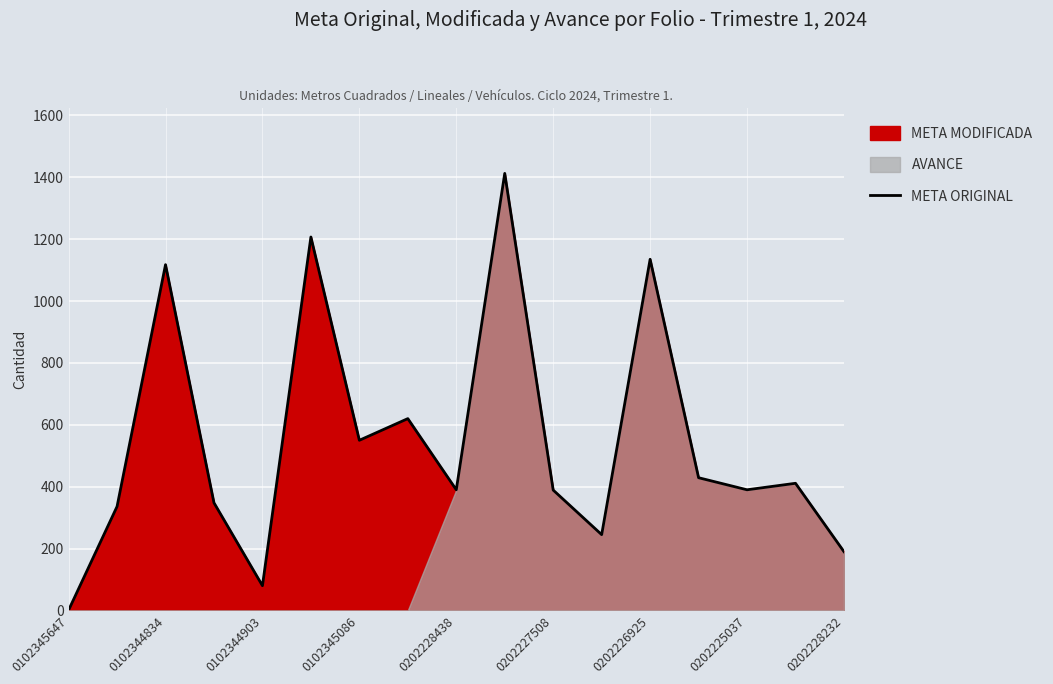

At which label does META ORIGINAL reach its minimum?

0102345647